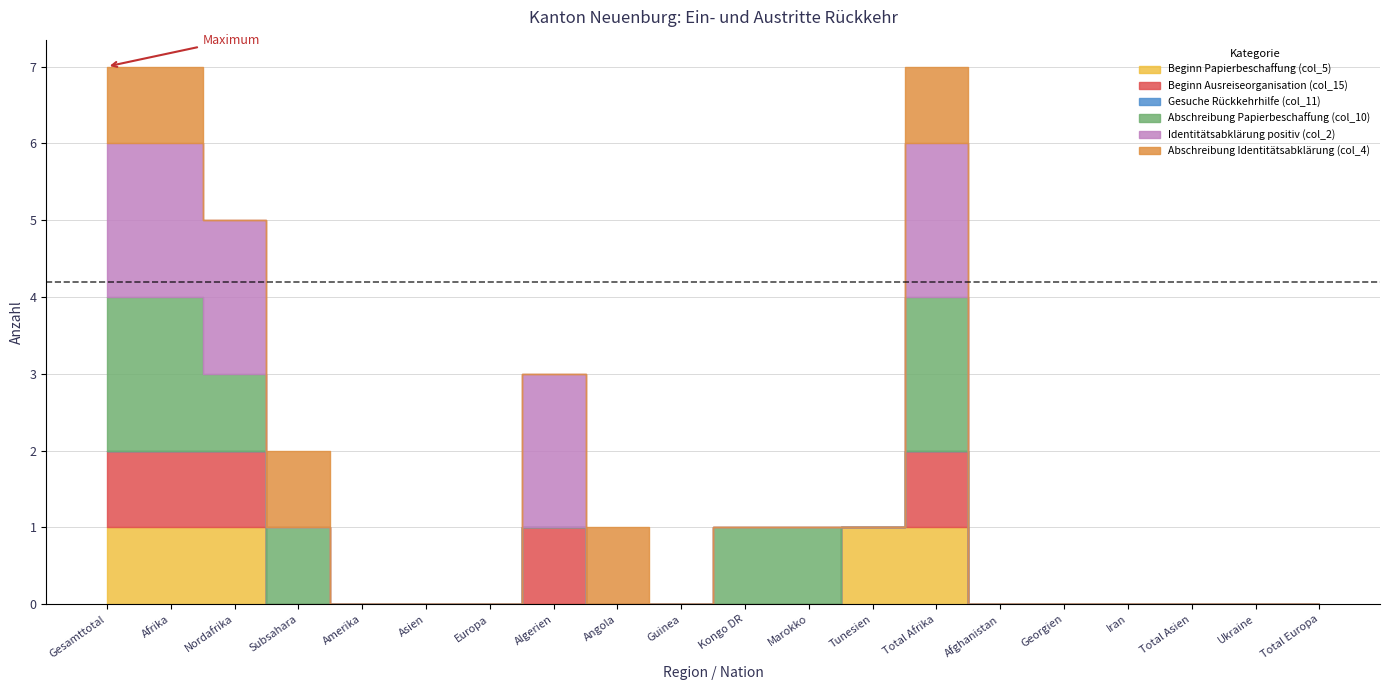

True or false: Beginn Papierbeschaffung (col_5) has more than 2 interior local peaks.

False